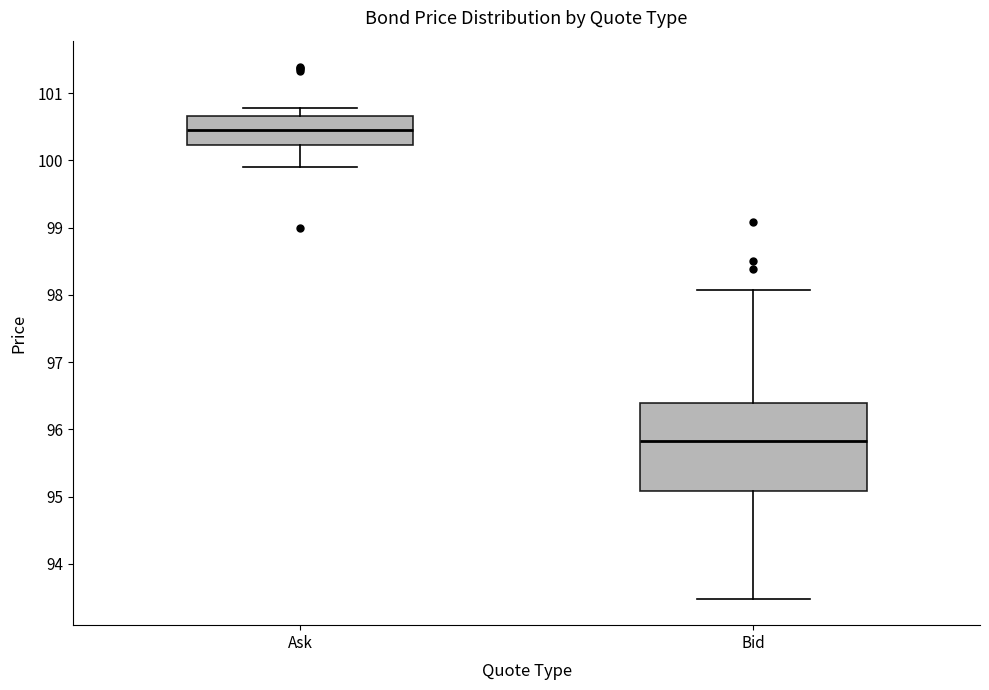

Which box has the lowest median line?

Bid